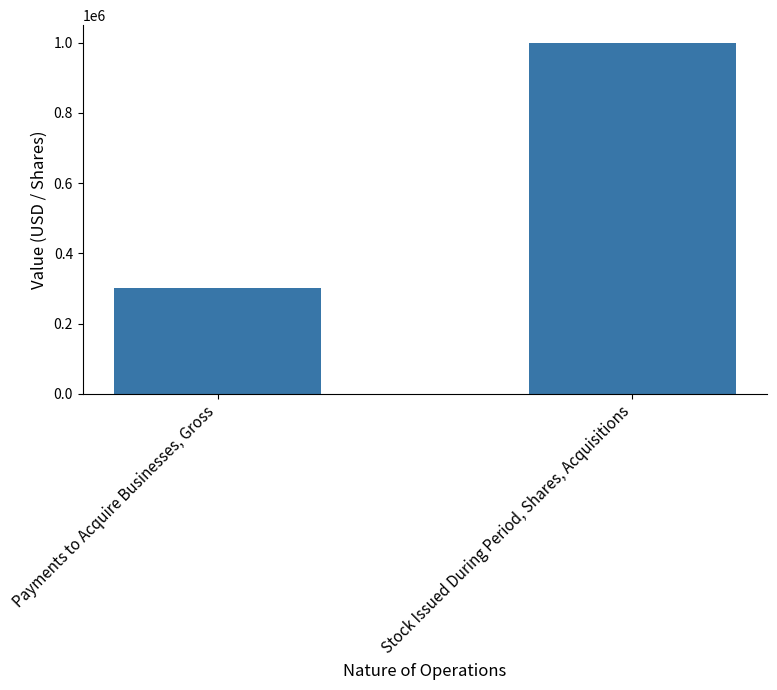

Count the number of data series in this chart.

1